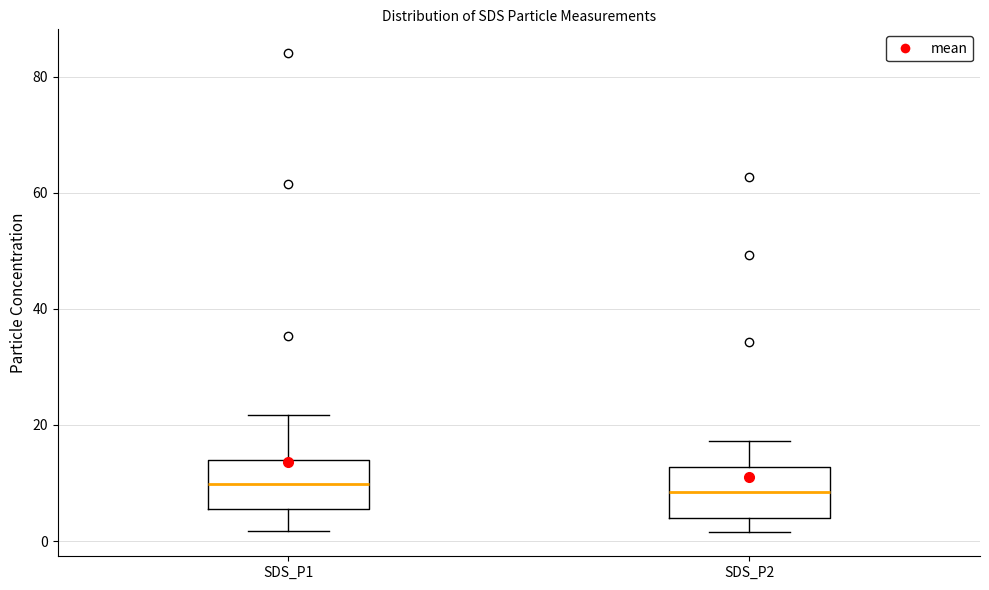

Where is the upper edge of the box for SDS_P1 on the y-axis? The values are not printed on the chart, so give them approximately, as read against the axis.

14